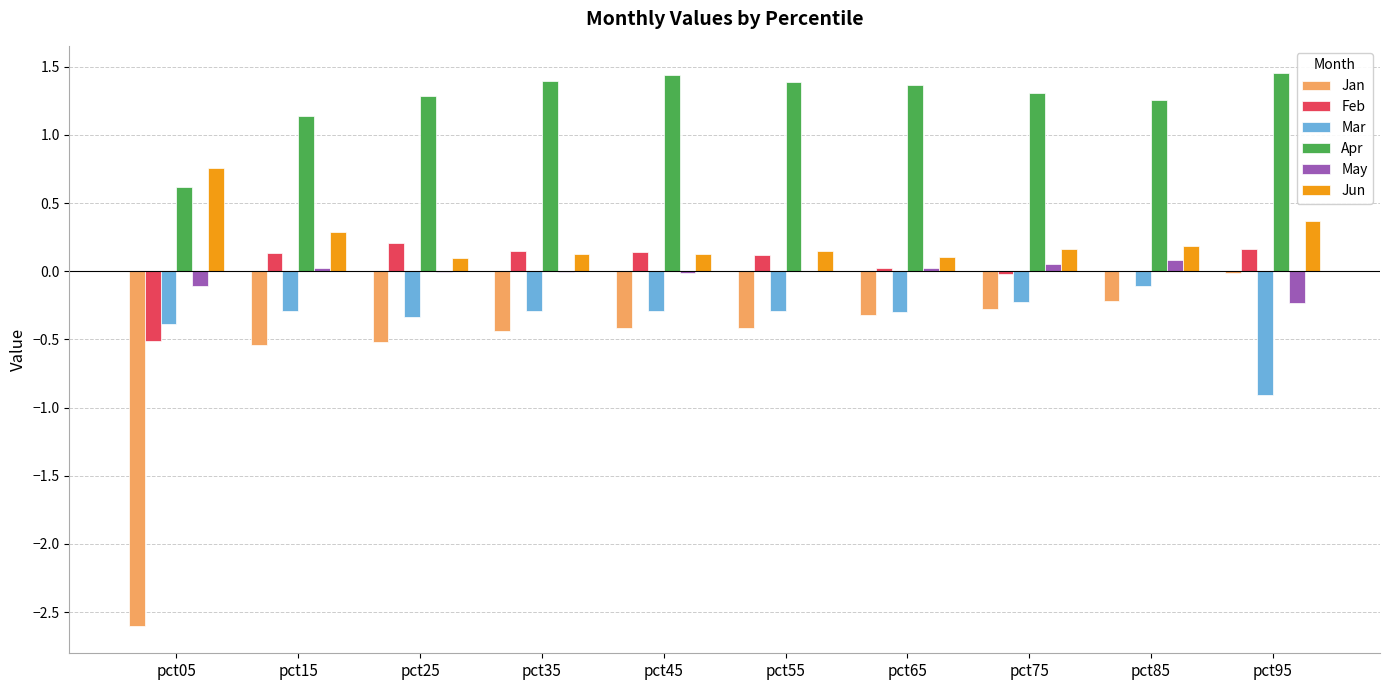

What is the total value across all series at pct15?

0.8